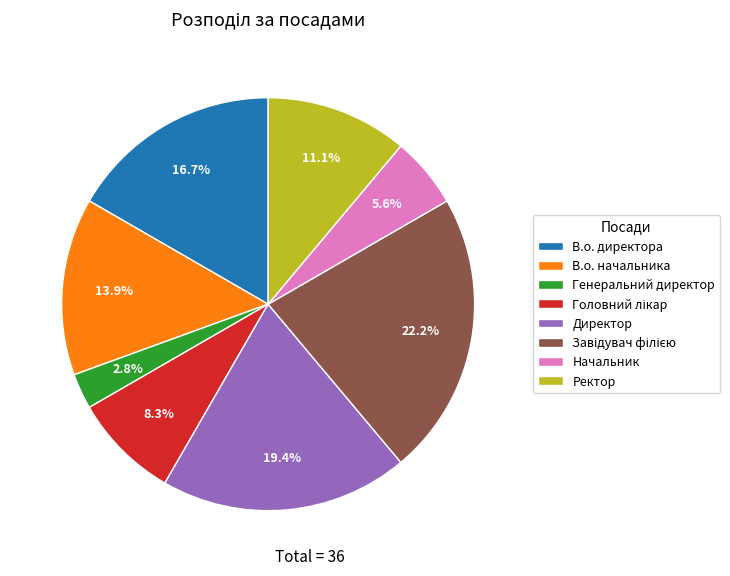

To the nearest percent, what portion does Директор represent?

19%